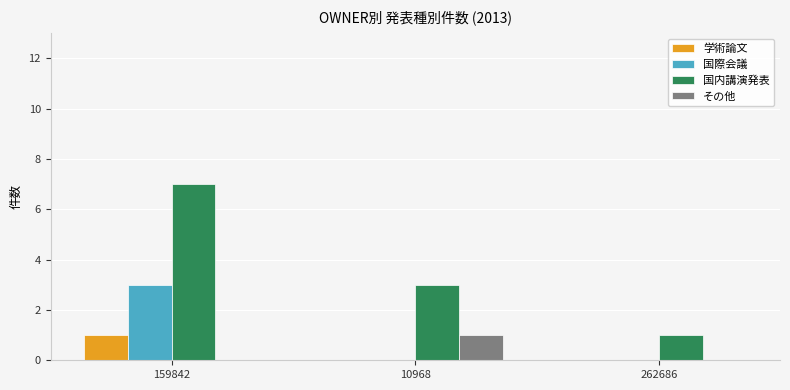

What is the maximum value shown in the chart?

7